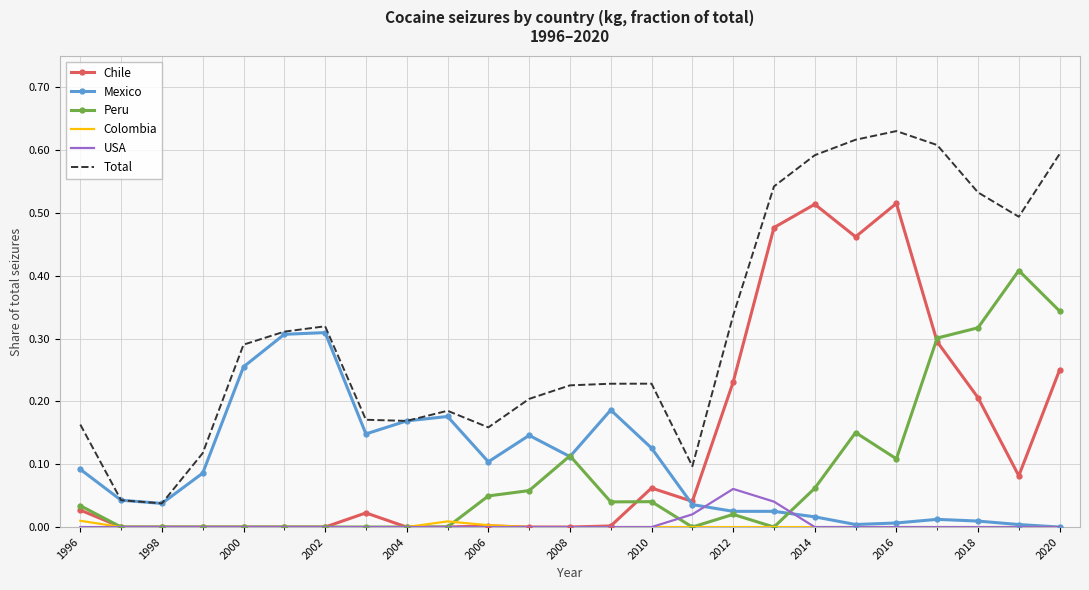

True or false: Colombia and Total intersect in this chart.

False